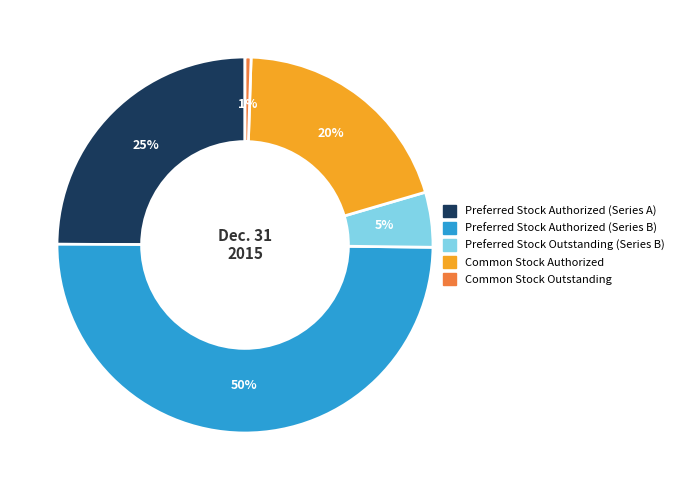

To the nearest percent, what is the difference between the Common Stock Authorized and Preferred Stock Authorized (Series B) slice percentages?

30%